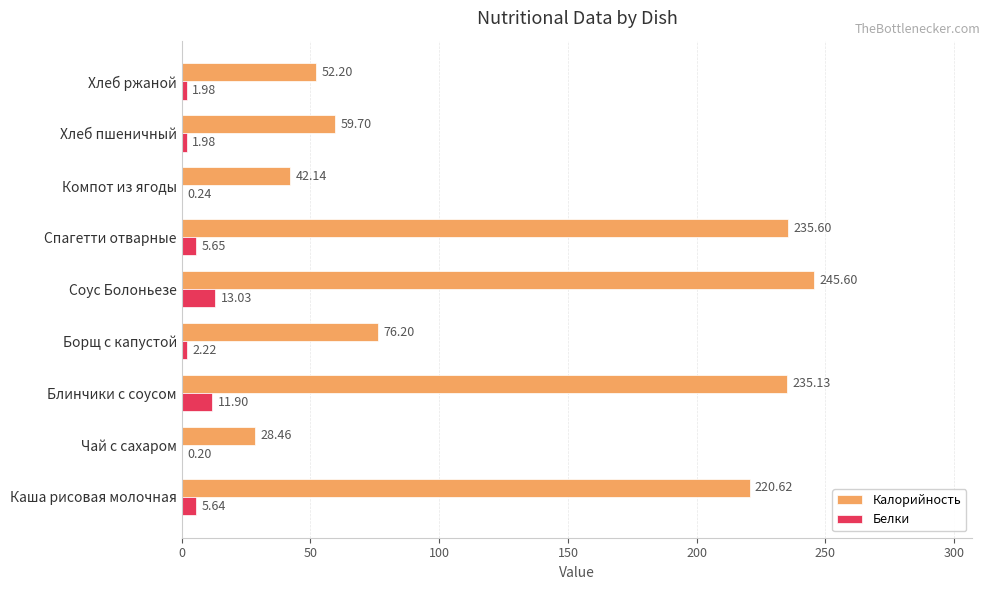

Is the value of Белки at Компот из ягоды greater than the value of Калорийность at Спагетти отварные?

No